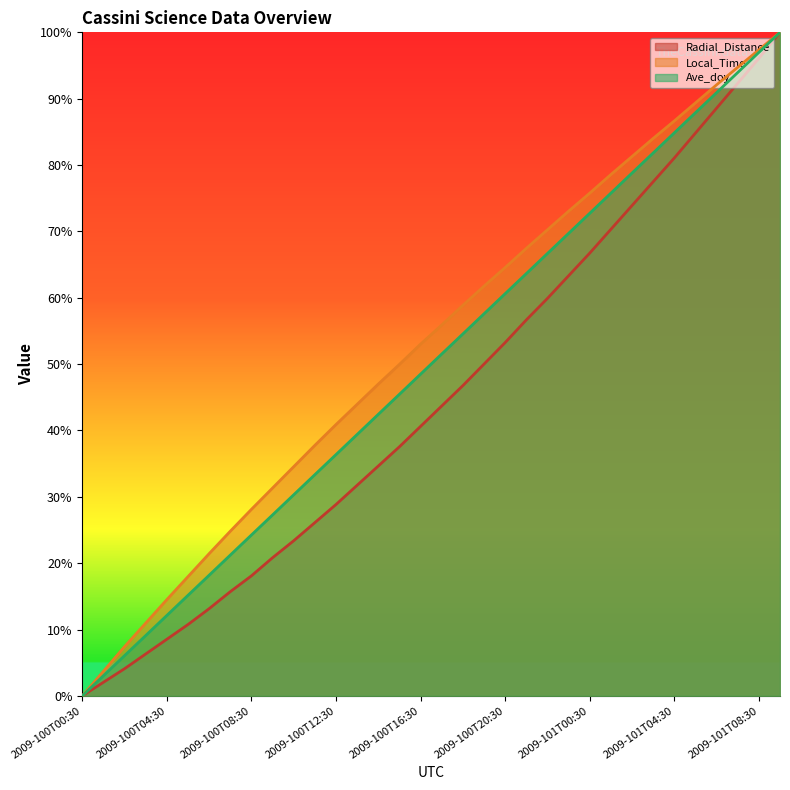

What is the total value across all series at 2009-100T06:30?

52.8